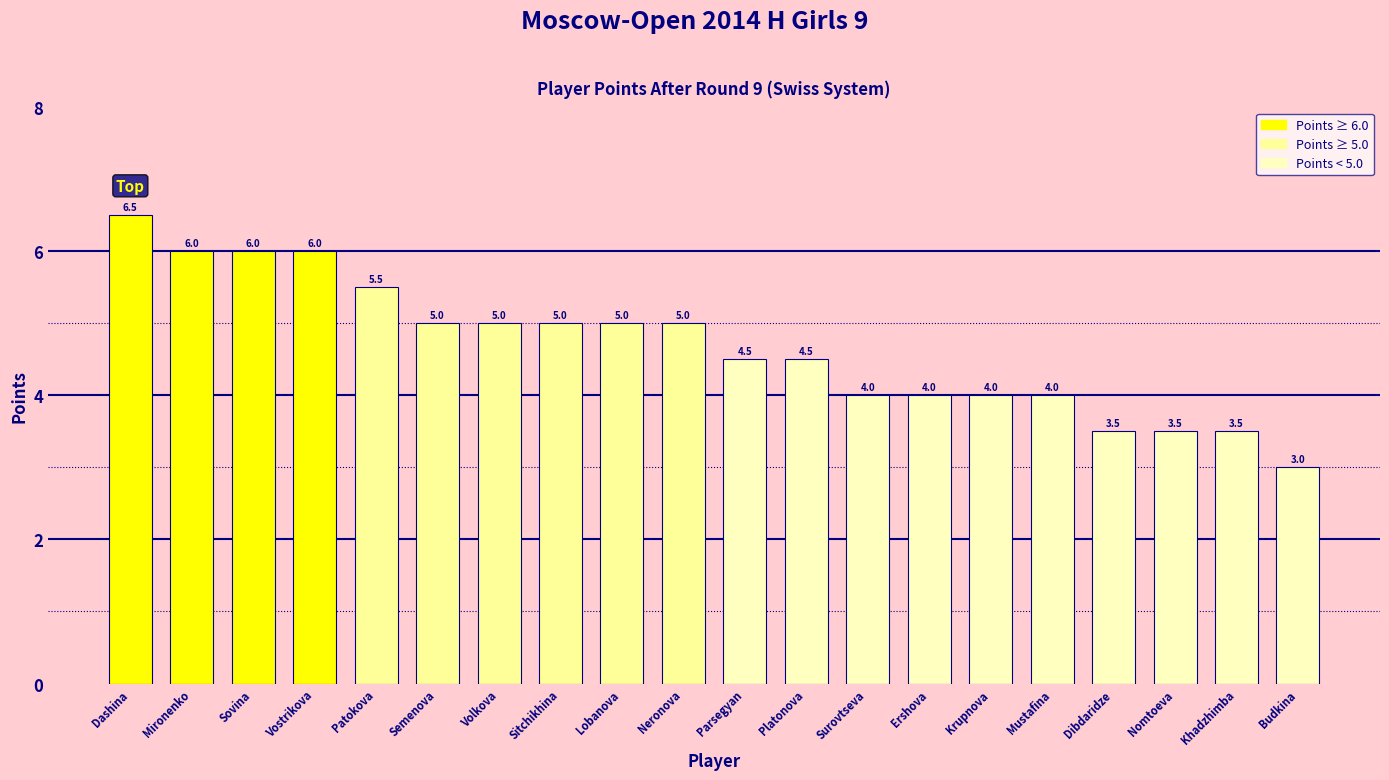

What is the value of the 13th bar from the left?

4.0